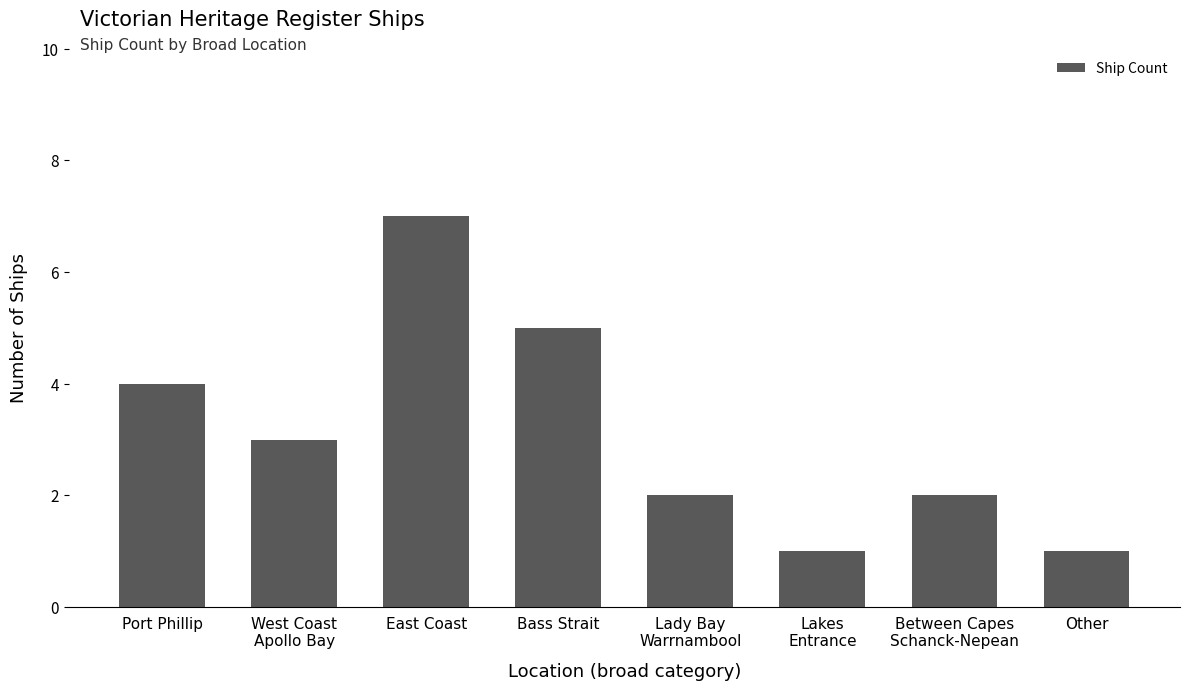

What is the average value?

3